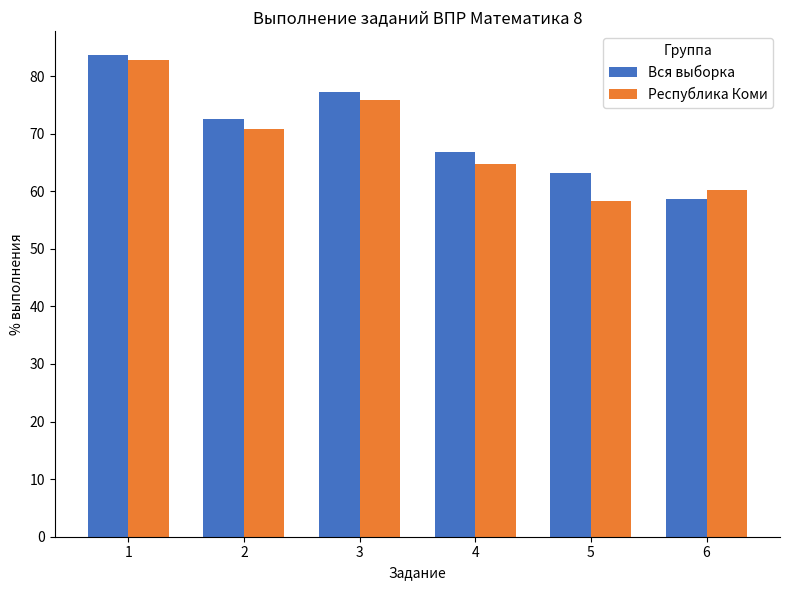

The Вся выборка series shows 63.1 at 5. True or false?

True